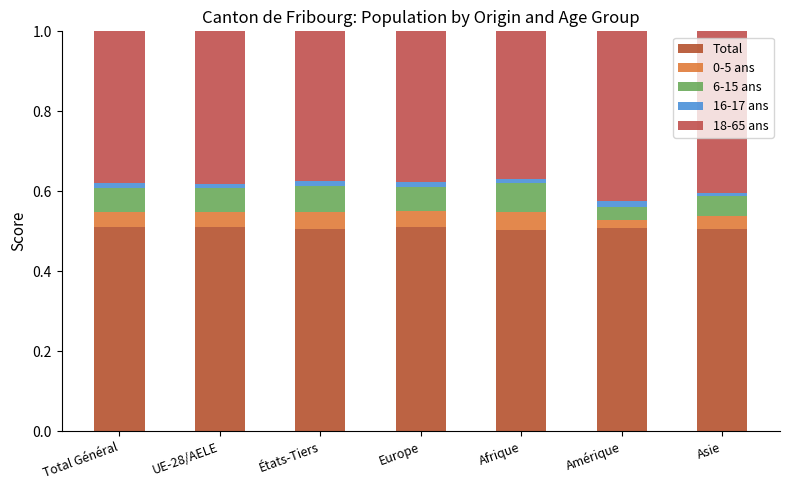

Does the chart contain stacked bars?

Yes